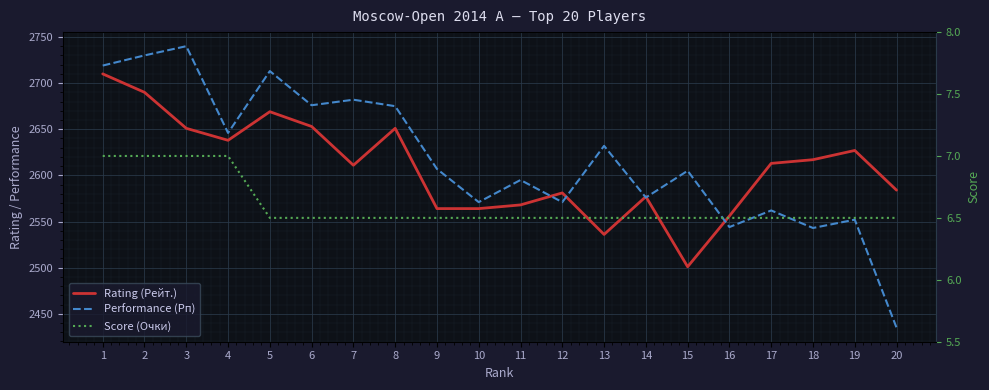

Is it true that Performance (Рп) equals 1191.0 at 13?

False